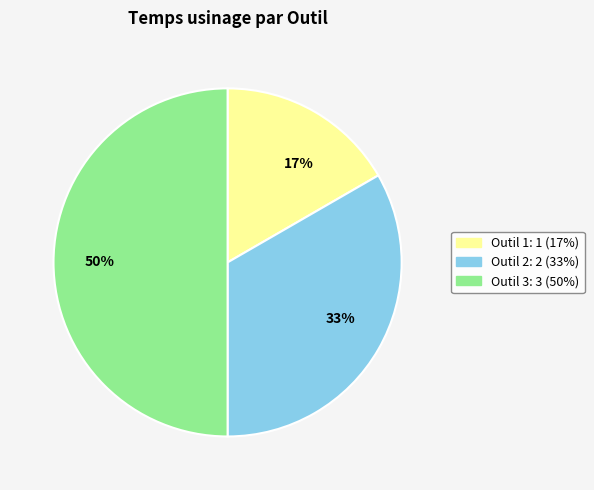

To the nearest percent, what is the combined percentage of 50% and 17%?

67%